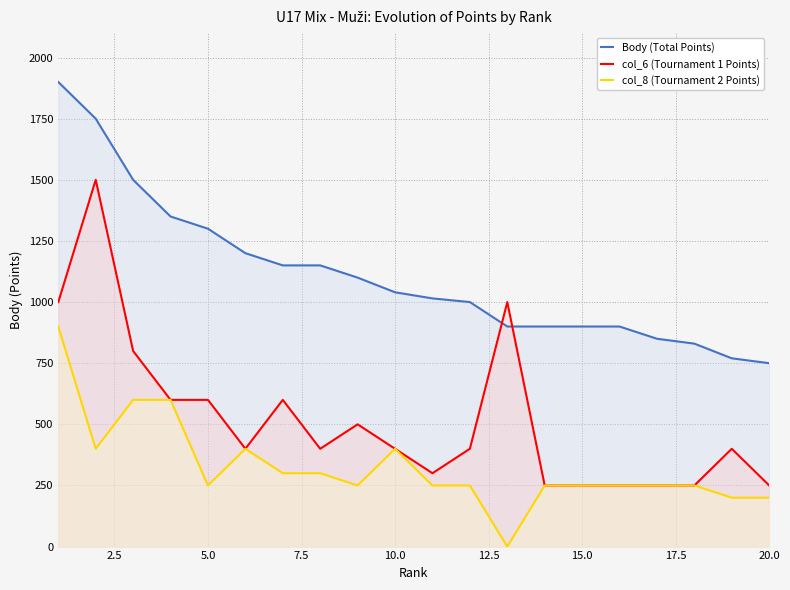

True or false: Body (Total Points) and col_8 (Tournament 2 Points) intersect in this chart.

False